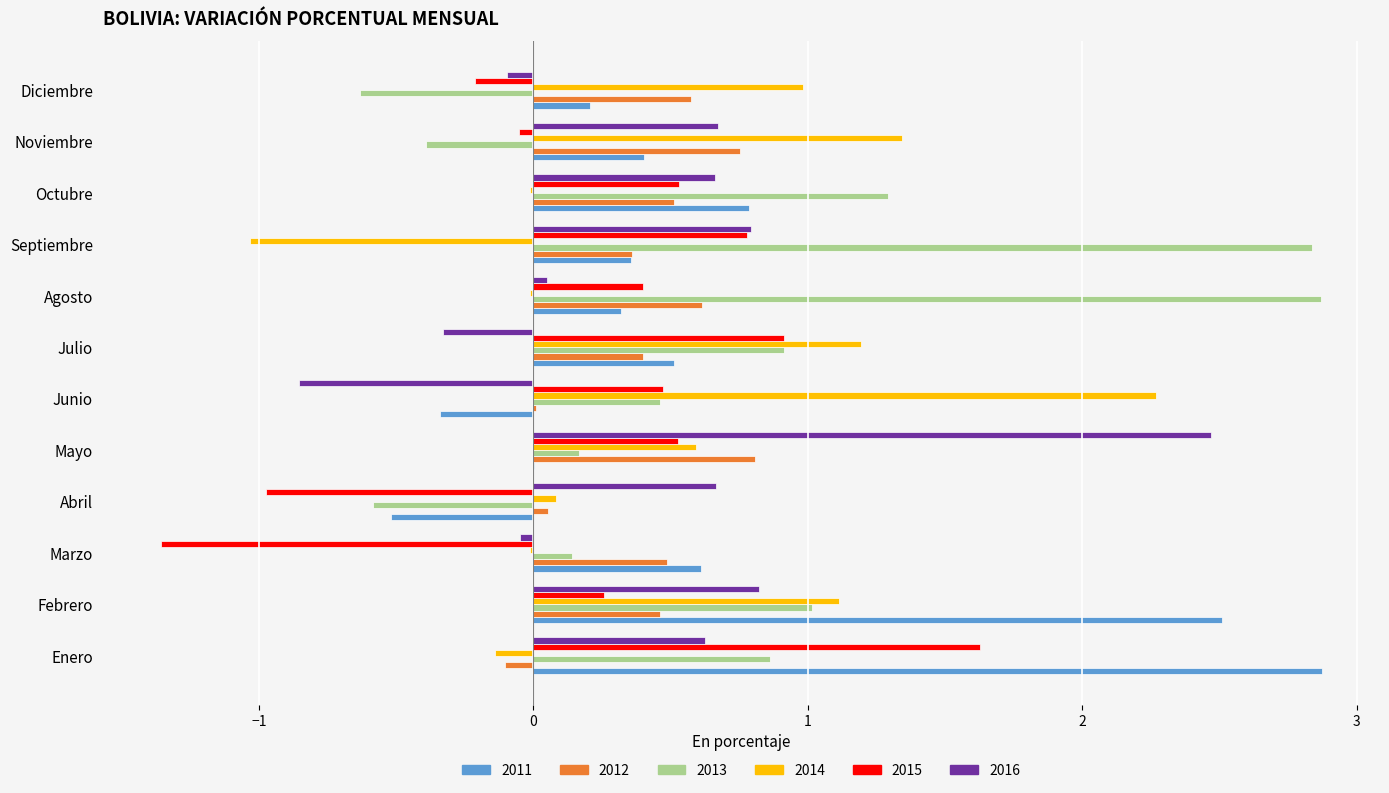

What are all the series names shown in the legend?

2011, 2012, 2013, 2014, 2015, 2016